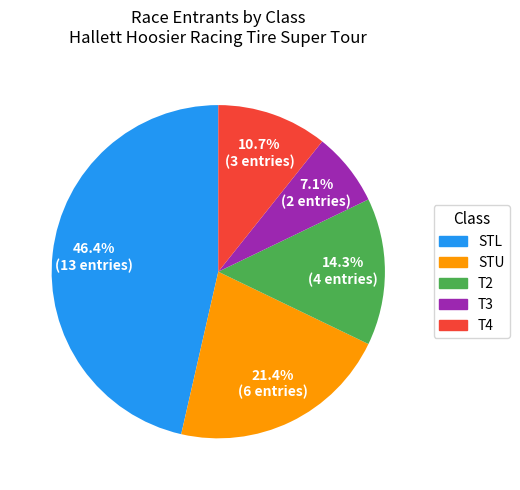

Is it true that T2 is 8% of the pie?

False